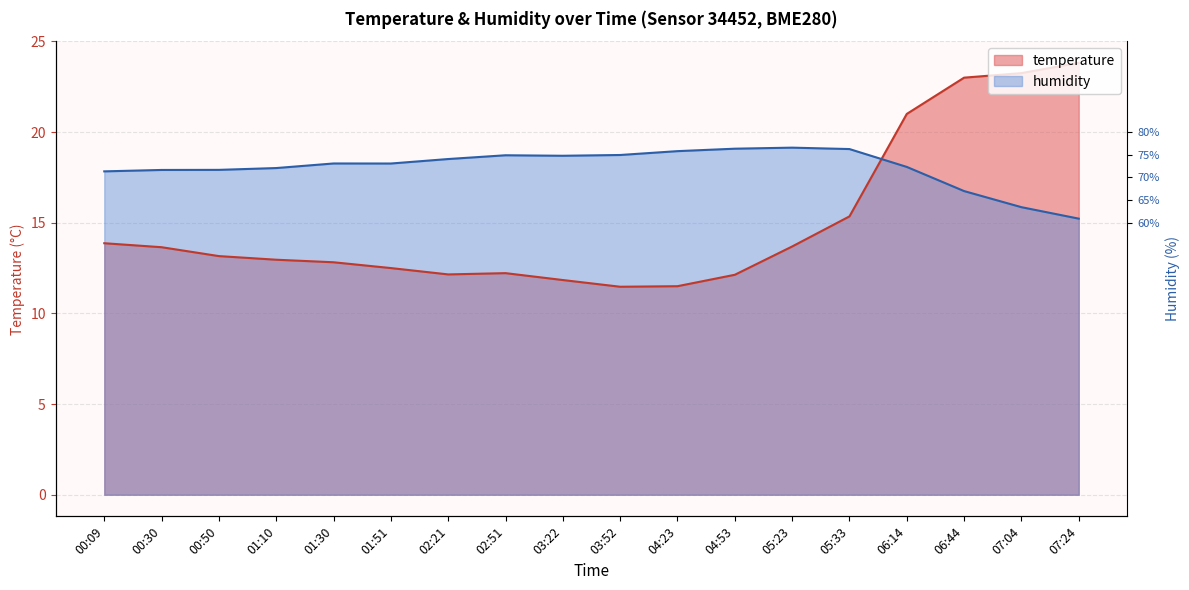

How many values in the temperature series exceed 13?

9